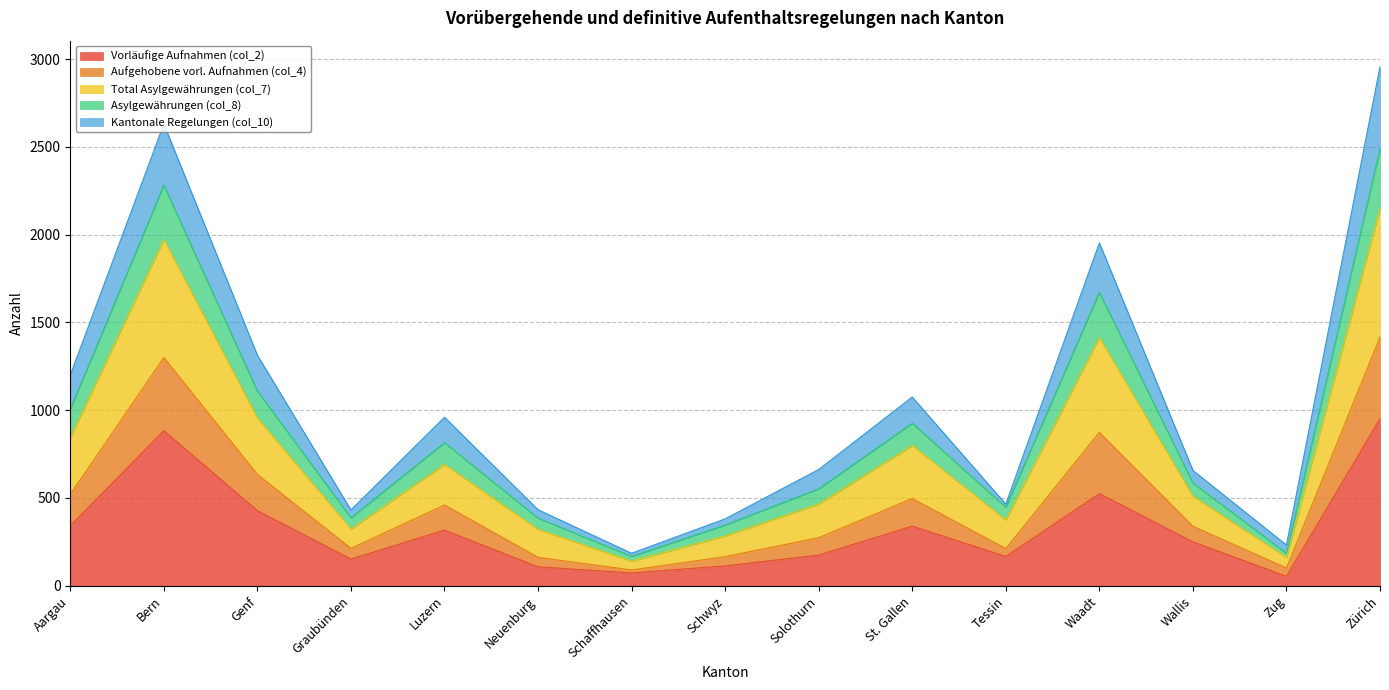

The Vorläufige Aufnahmen (col_2) series shows 883 at Bern. True or false?

True